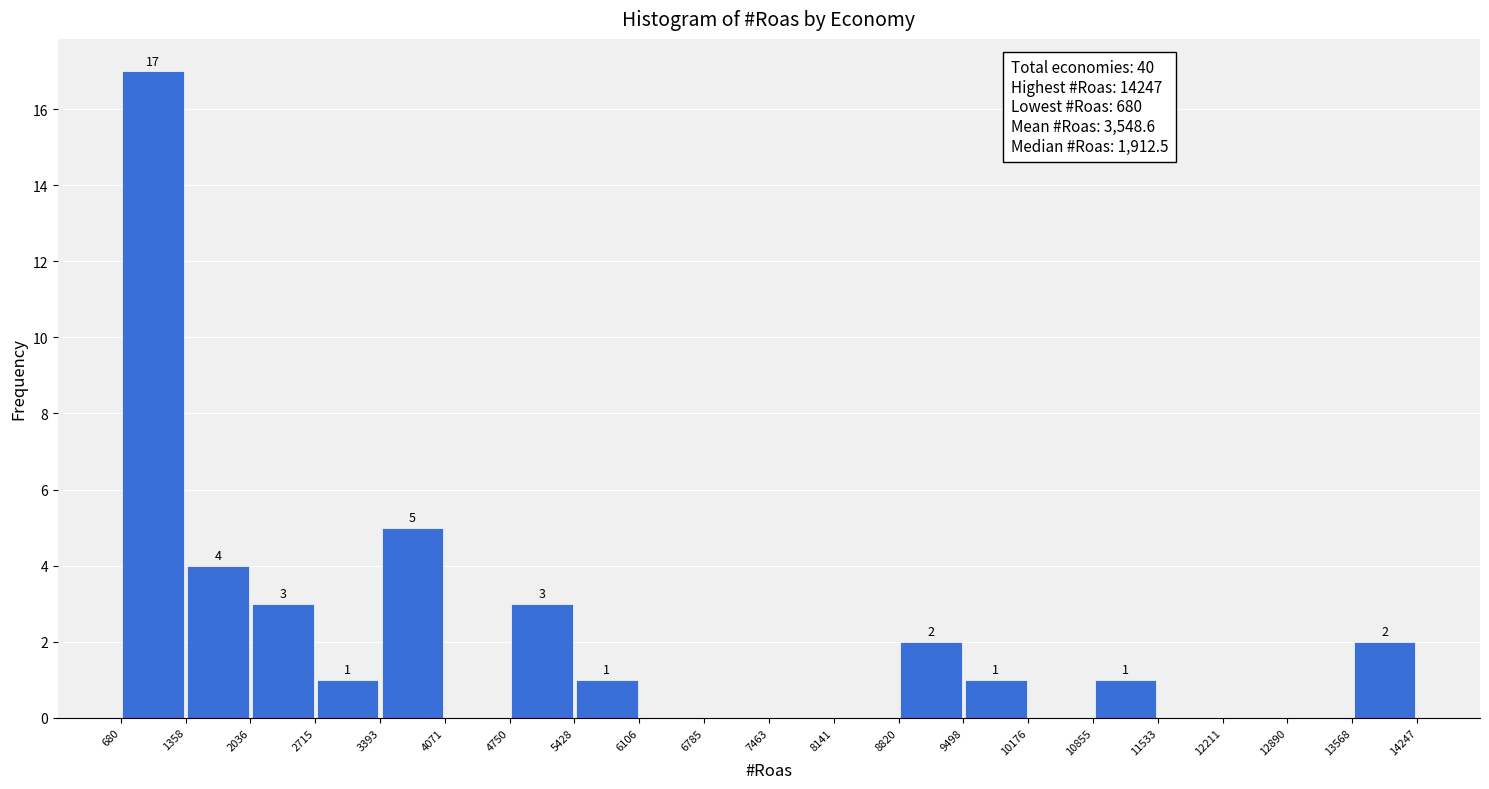

Over which range of the x-axis is the bar tallest?

680 to 1358